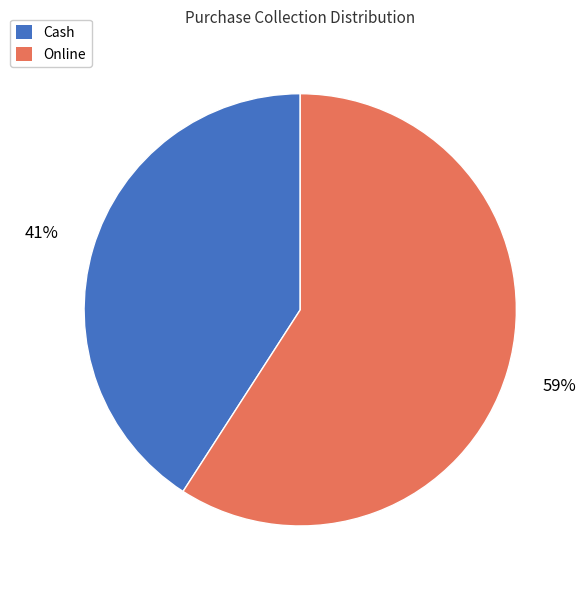

To the nearest percent, what portion does Online represent?

59%